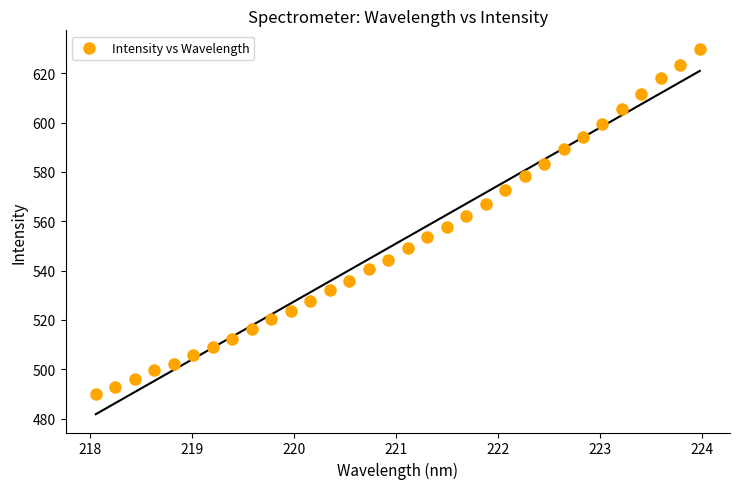

What is the range of X values (max minus min)?

5.9